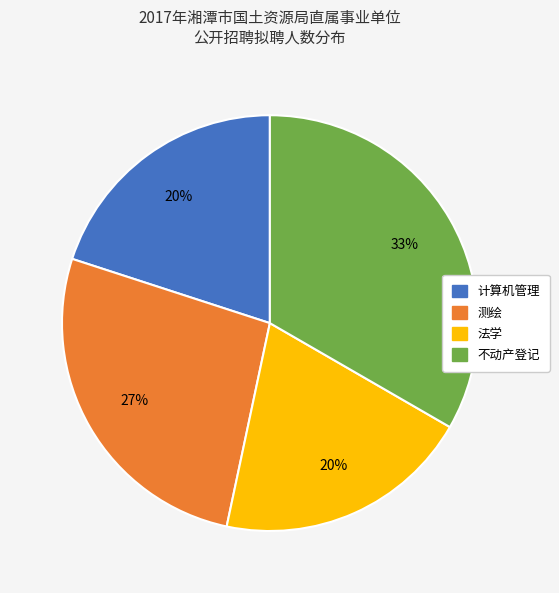

Count the number of slices in the pie.

4